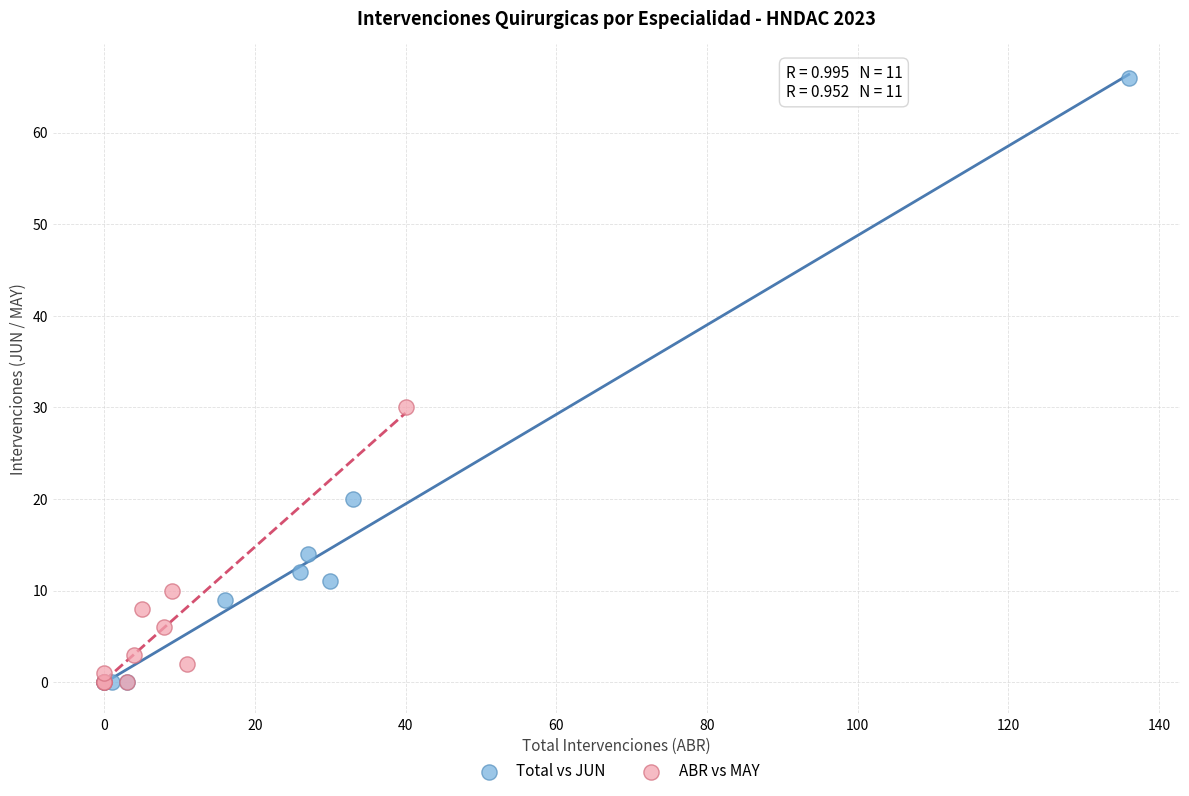

Which series has the widest spread of Y values?

Total vs JUN